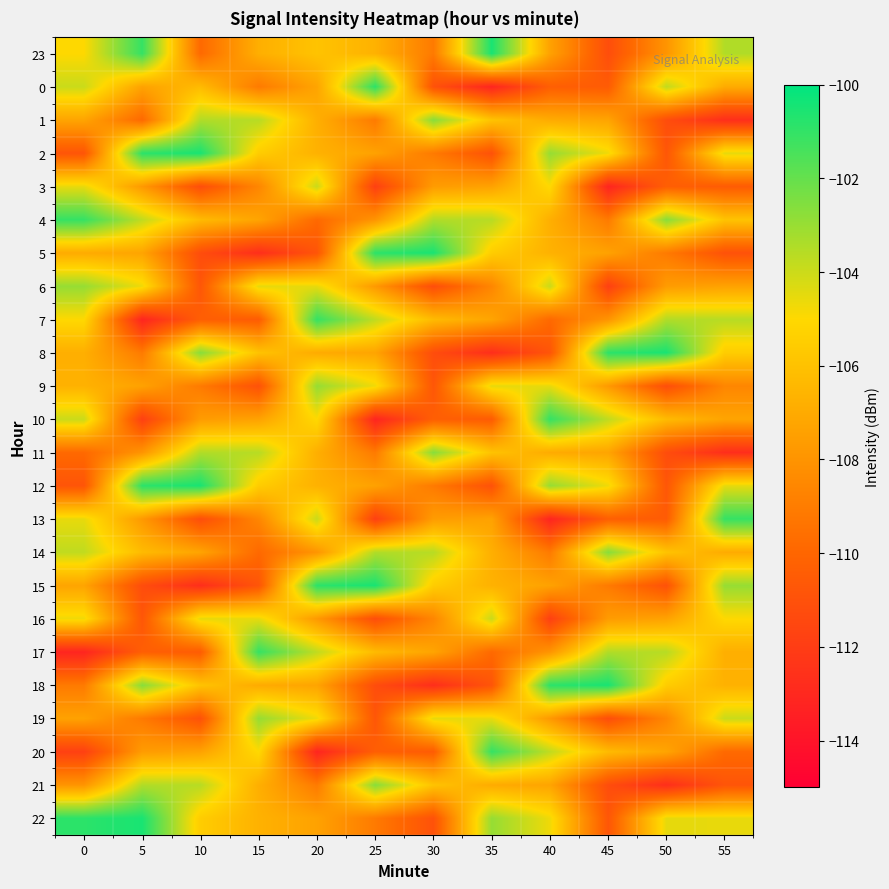

How many data points does each series have?

12